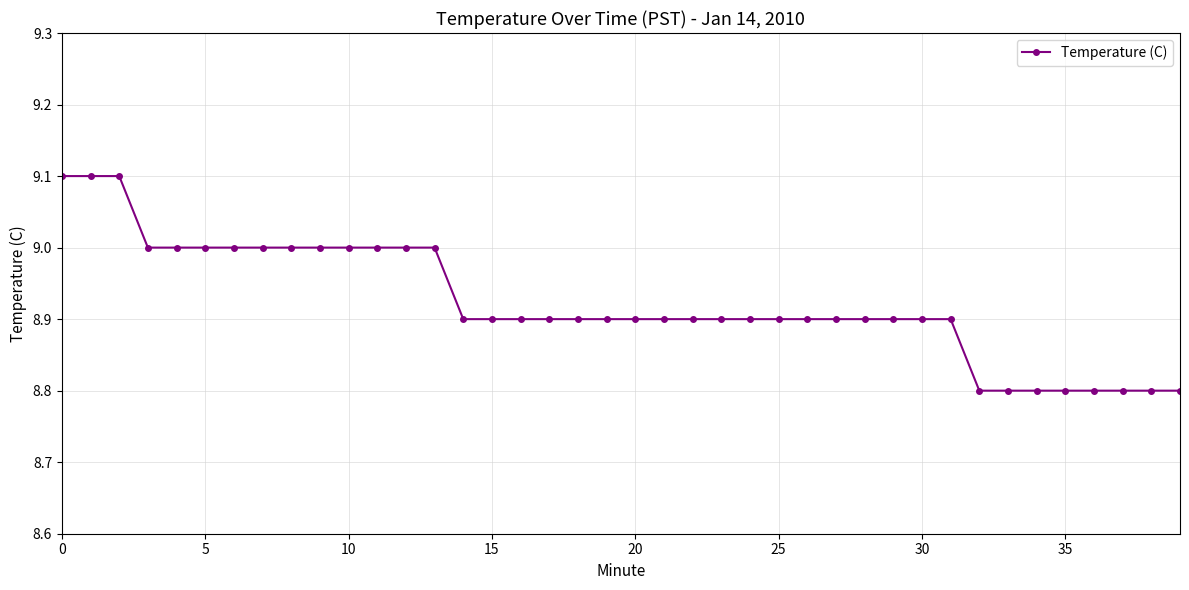

What is the greatest value displayed?

9.1